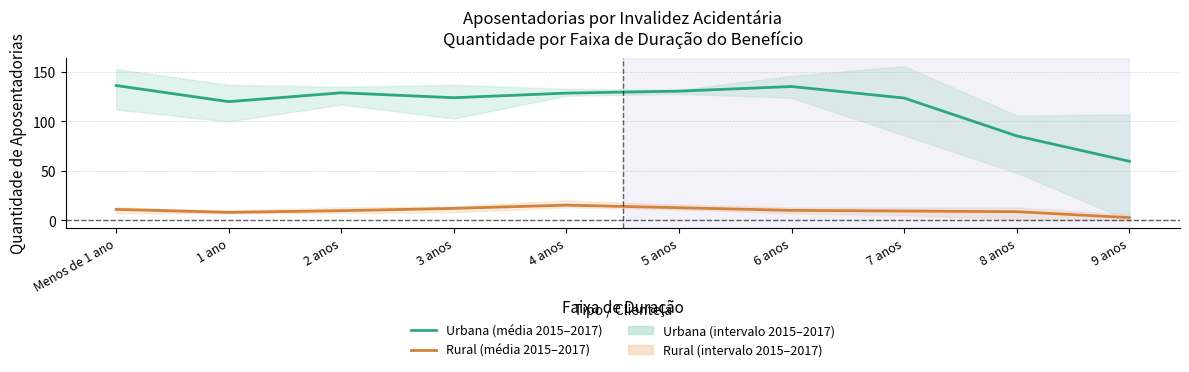

What is the difference between the maximum and minimum values in the Urbana (média 2015–2017) series?

76.7